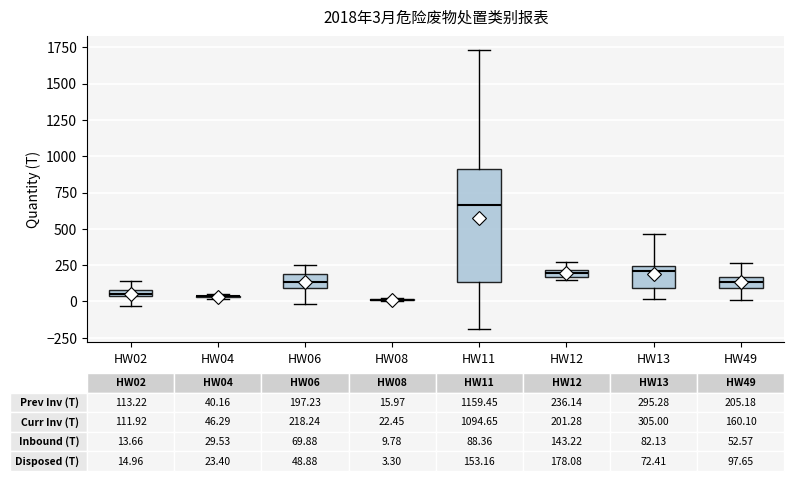

Comparing the boxes themselves (not the whiskers), which one is the tallest?

HW11